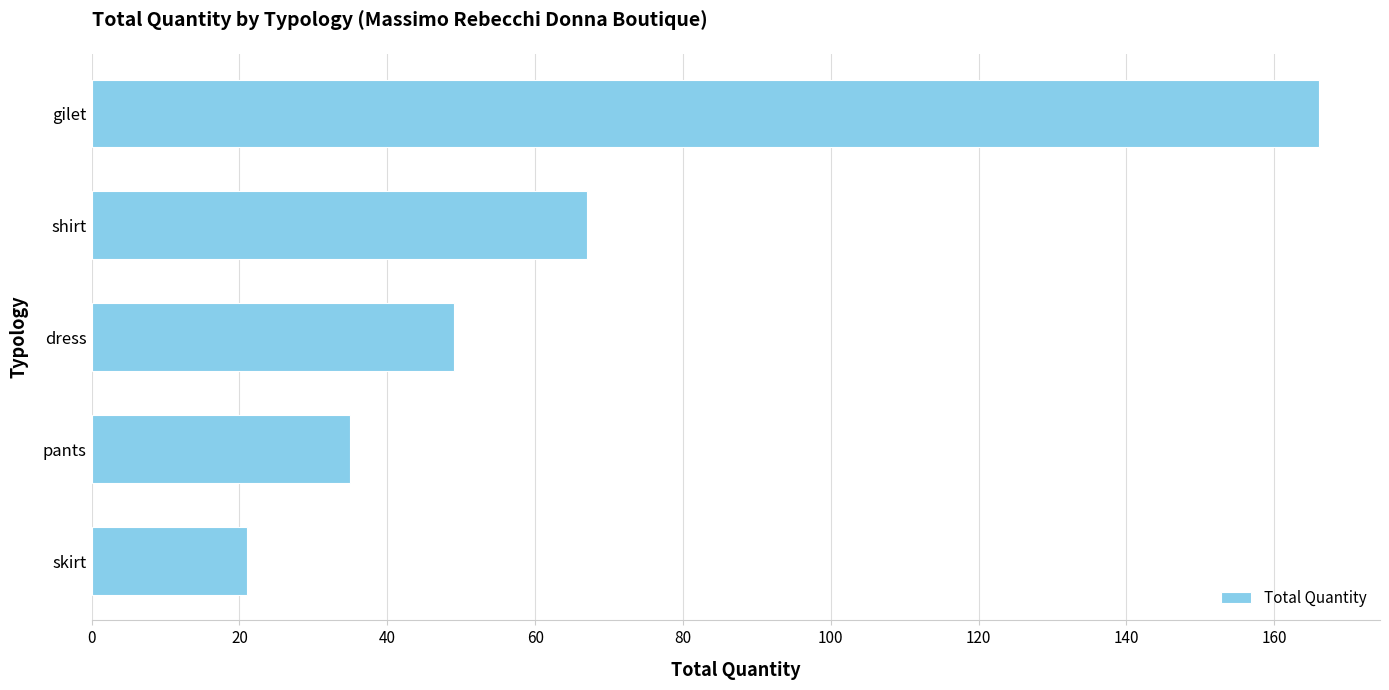

Are the bars horizontal?

Yes